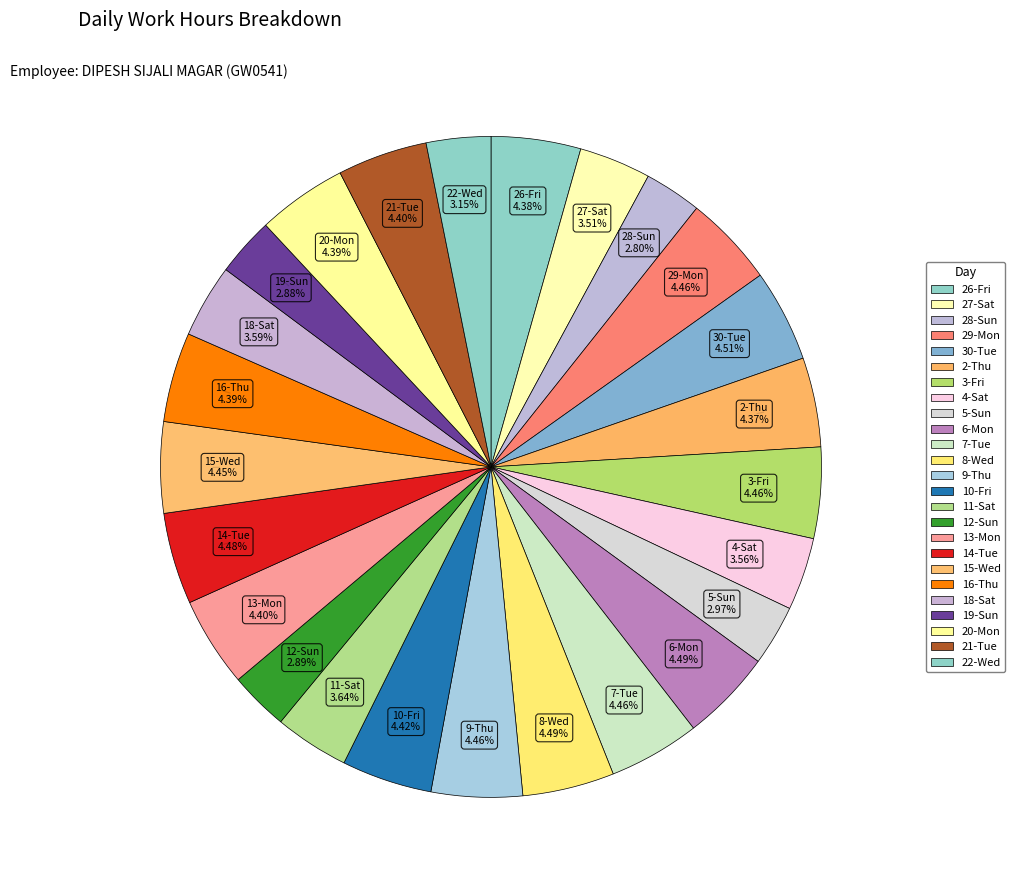

How much of the chart is everything except 16-Thu?

95.6%